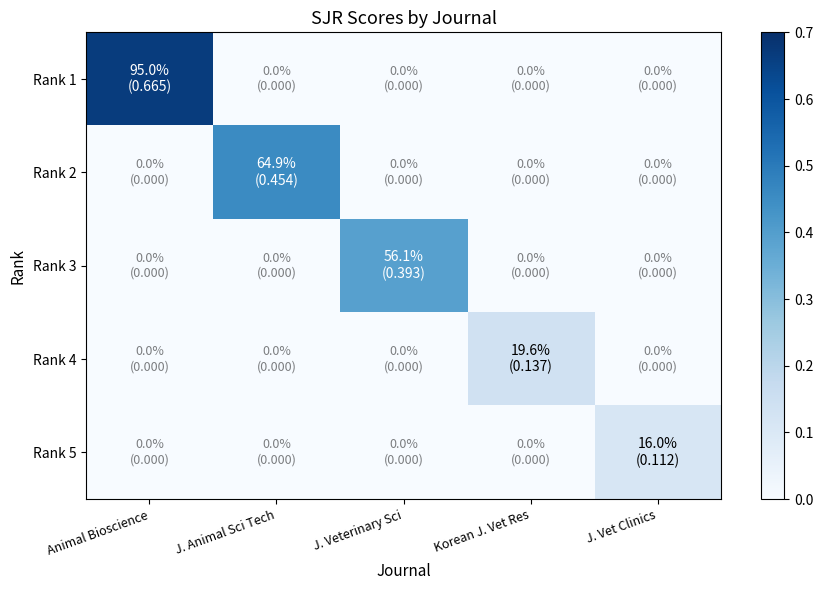

At which category is the sum across all series the highest?

Animal Bioscience